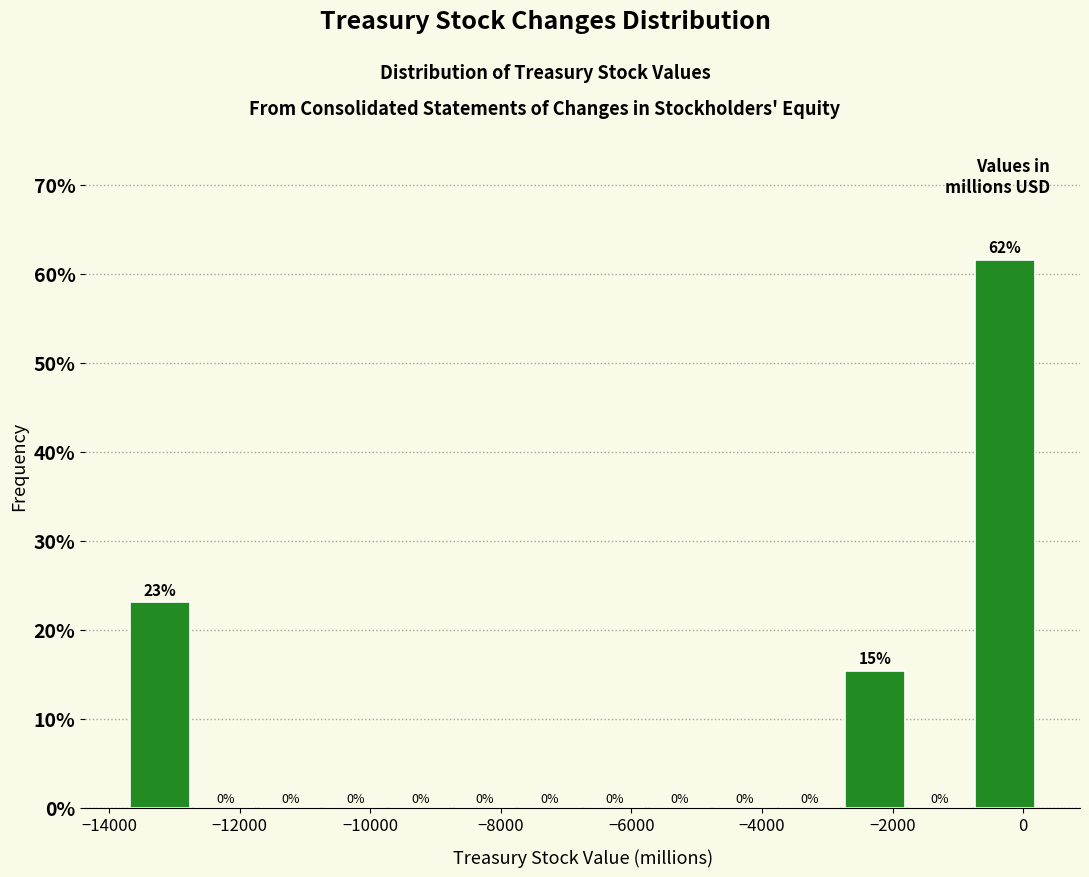

Over which range of the x-axis is the bar tallest?

-800 to 200